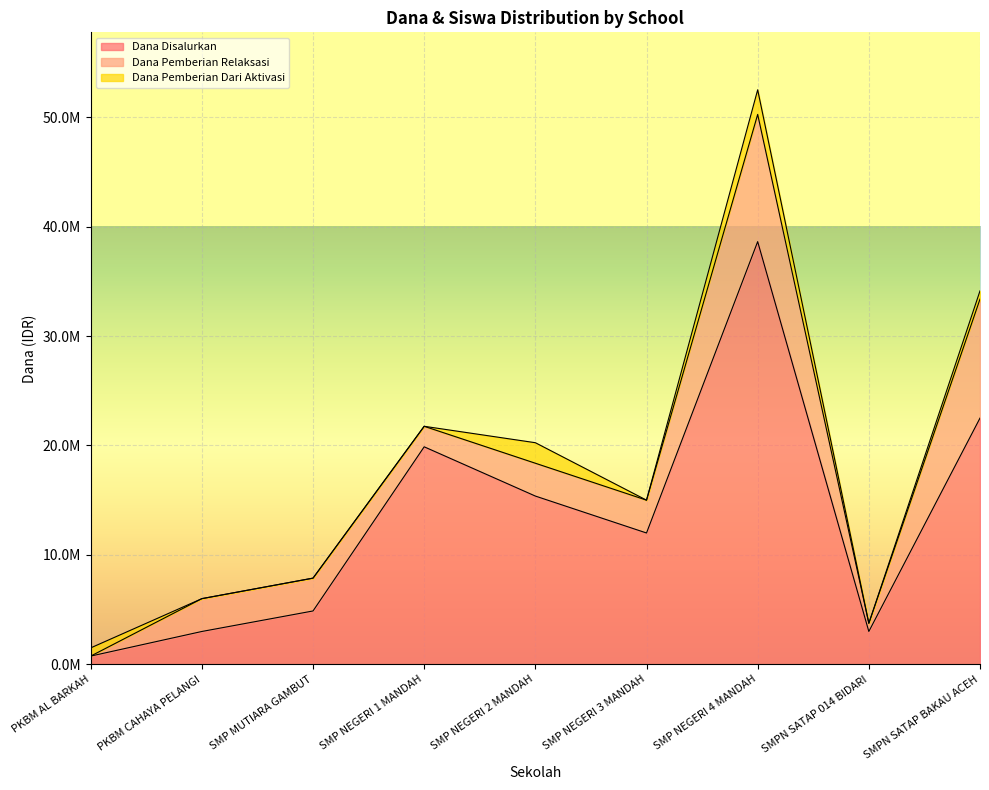

True or false: Dana Pemberian Relaksasi and Siswa Pemberian cross at least once.

False